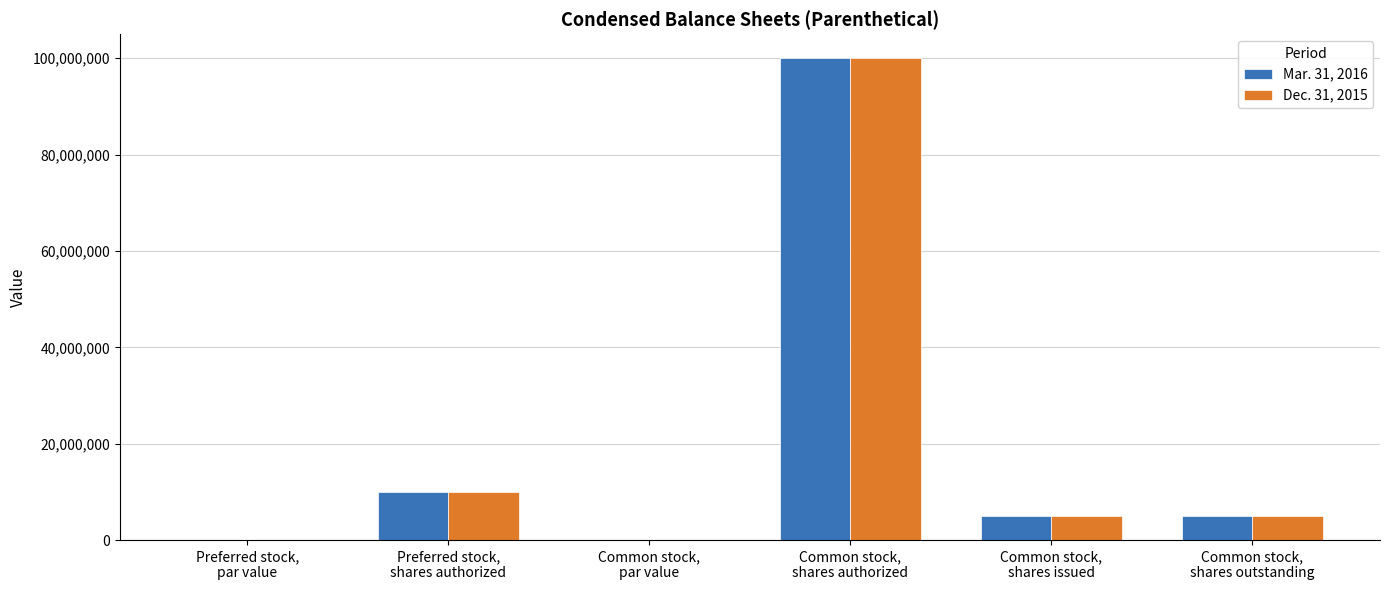

What is the maximum value for Mar. 31, 2016?

100000000.0